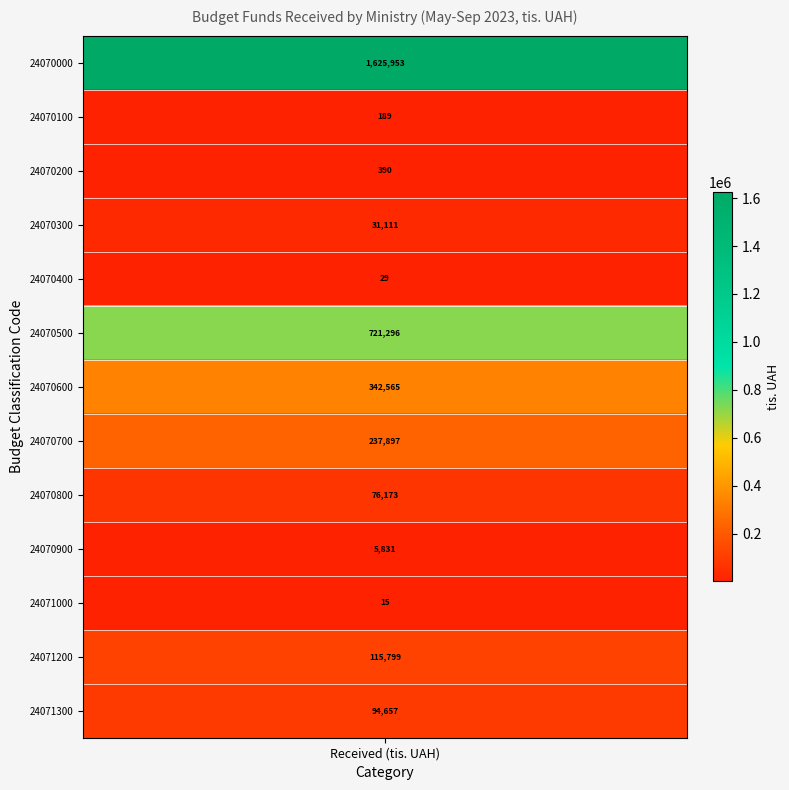

Reading right to left, transcribe all the data shown in this chart.

94657.5	115799.4	14.8	5830.9	76173.1	237897.2	342564.7	721296.0	28.7	31111.4	389.7	189.5	1625952.9